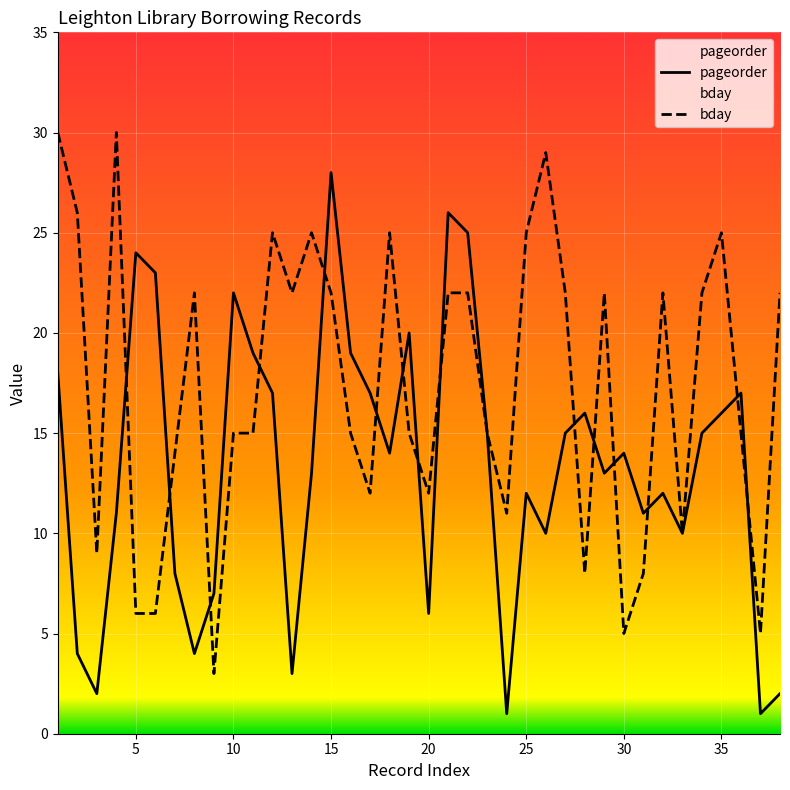

What is the maximum value shown in the chart?

30